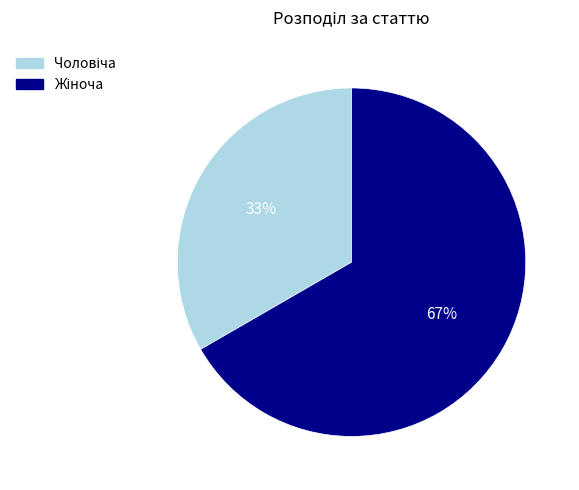

How many segments does this pie chart have?

2